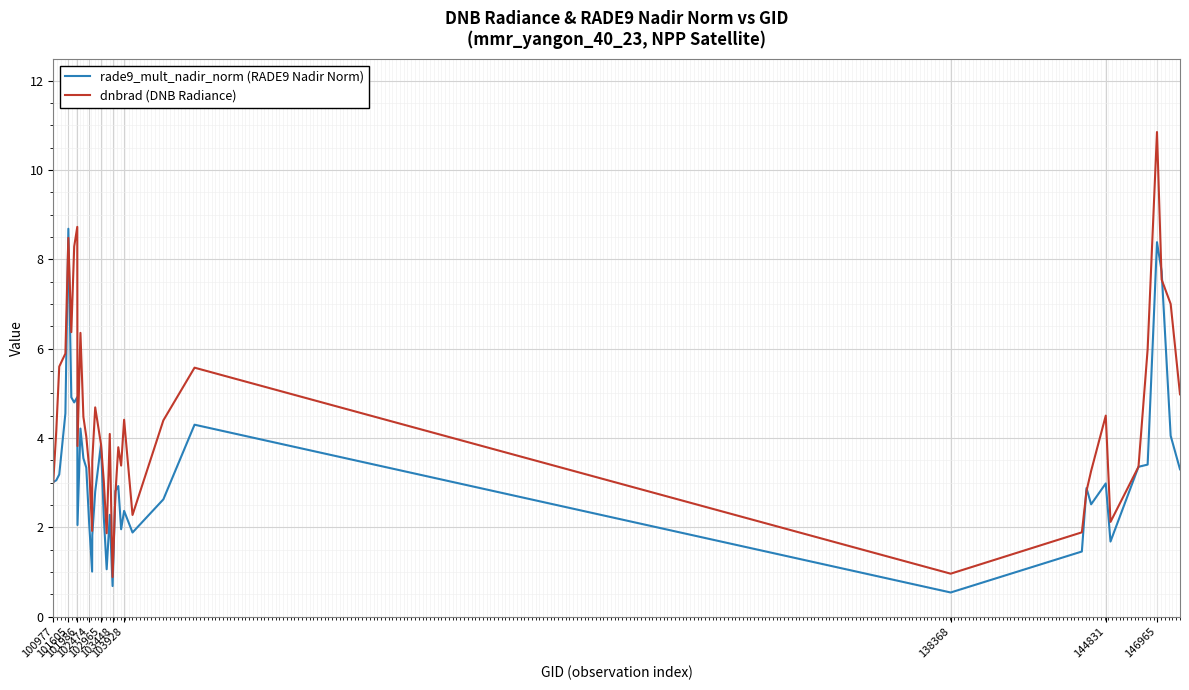

Which series has the largest range (max minus min)?

dnbrad (DNB Radiance)